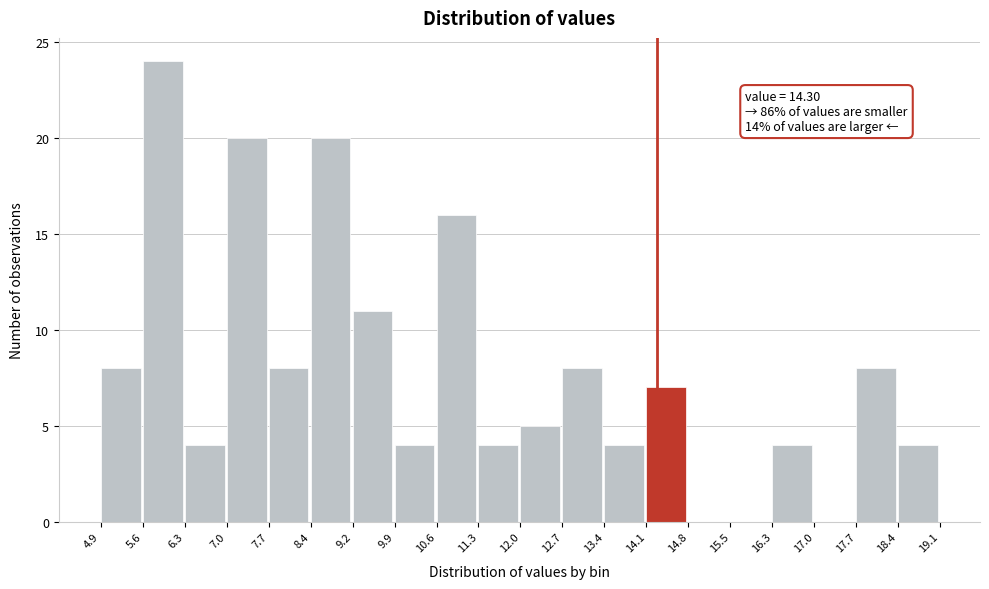

Which range on the x-axis has the tallest bar?

5.6 to 6.3